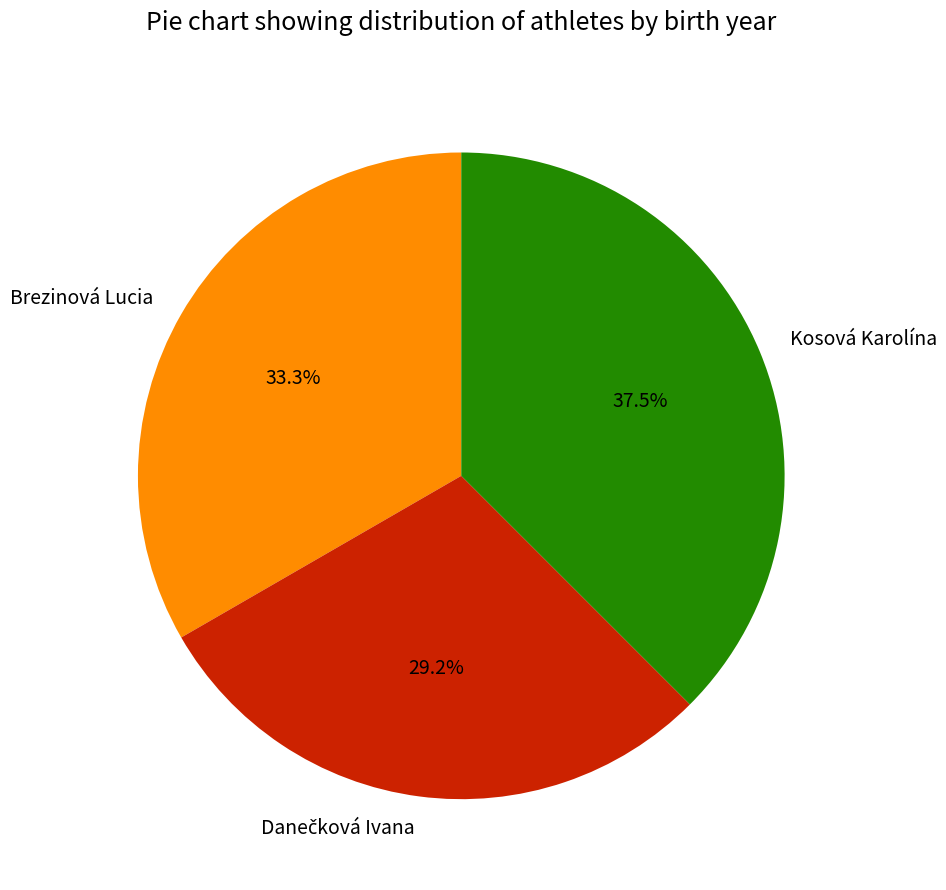

Which slice is the largest?

Kosová Karolína